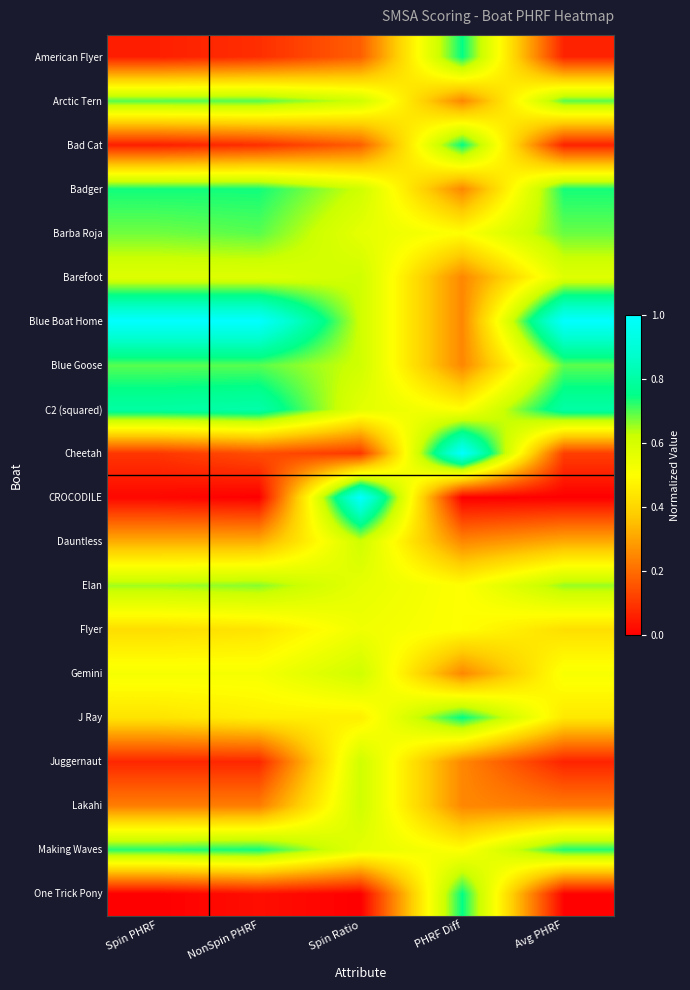

At which category is the sum across all series the highest?

Spin Ratio